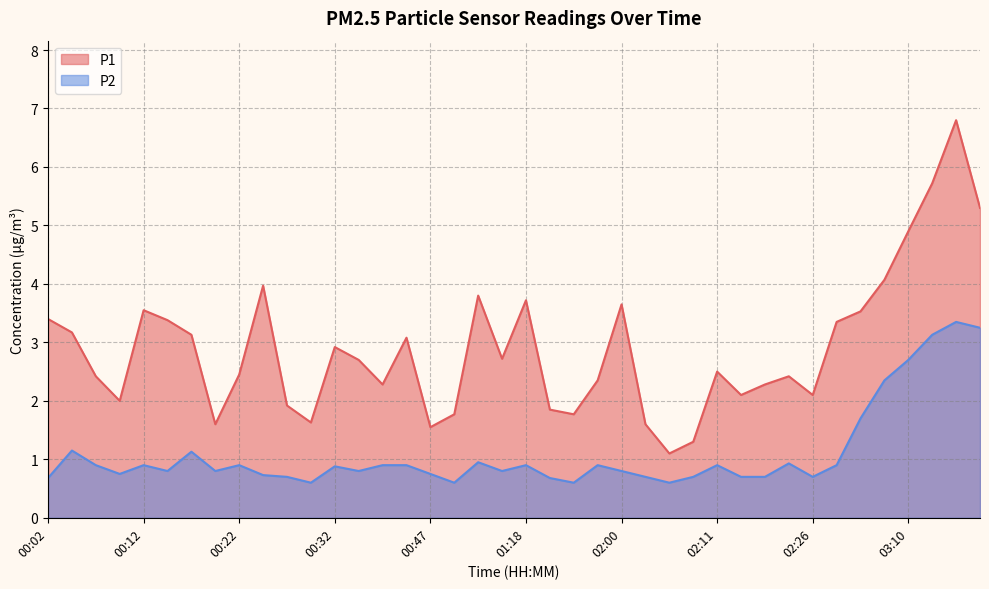

True or false: P2 and P1 cross at least once.

False